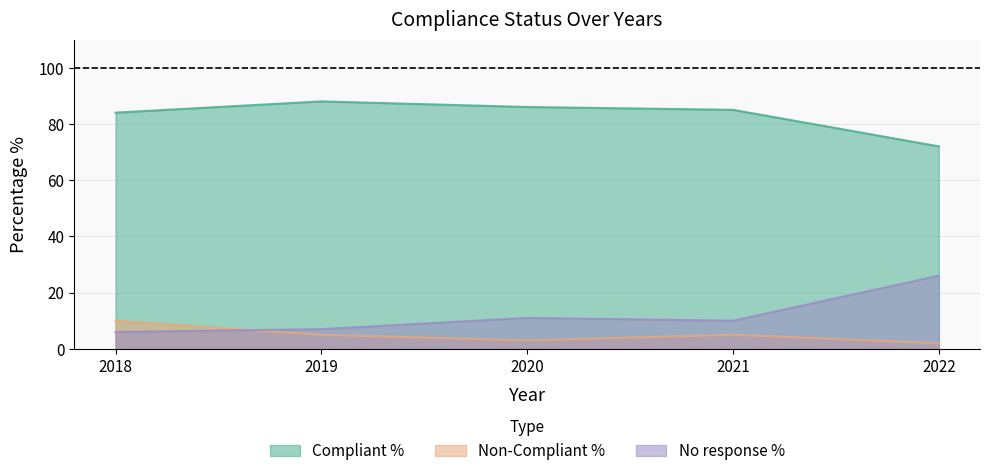

What is the difference between the second highest and second lowest values in the No response % series?

4